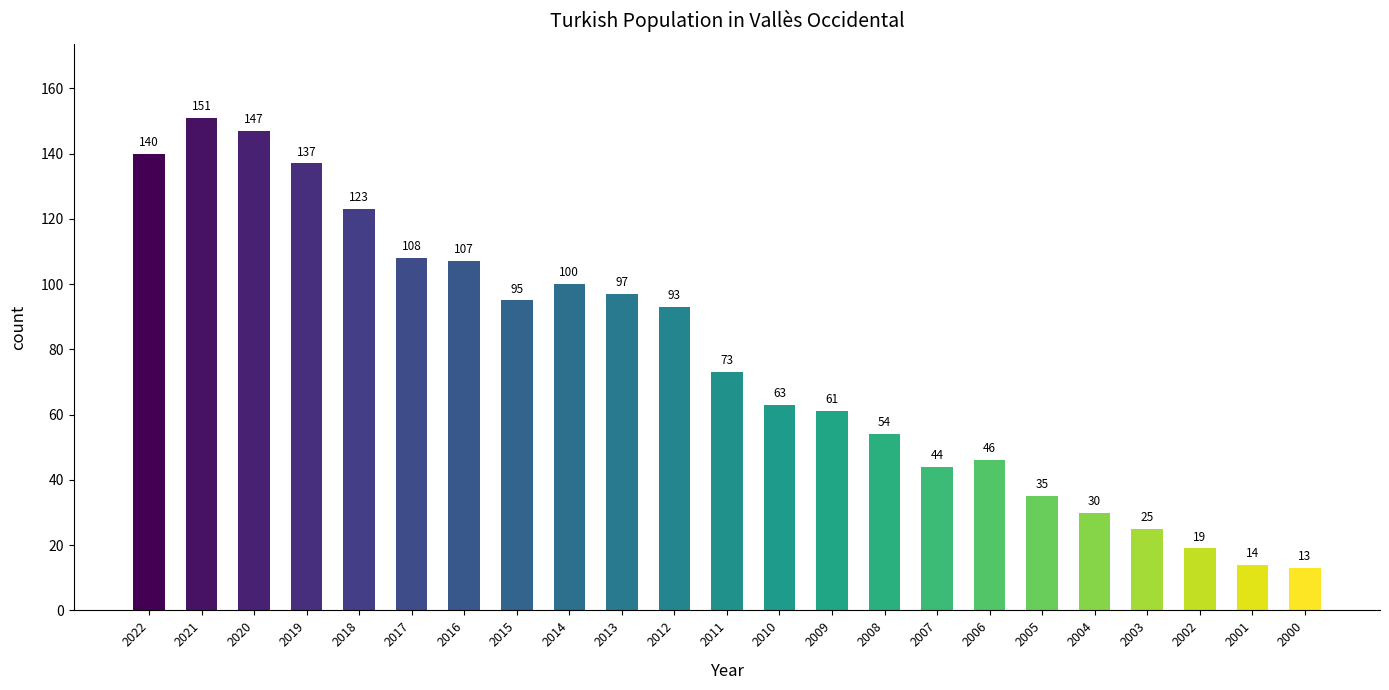

What is the smallest value displayed?

13